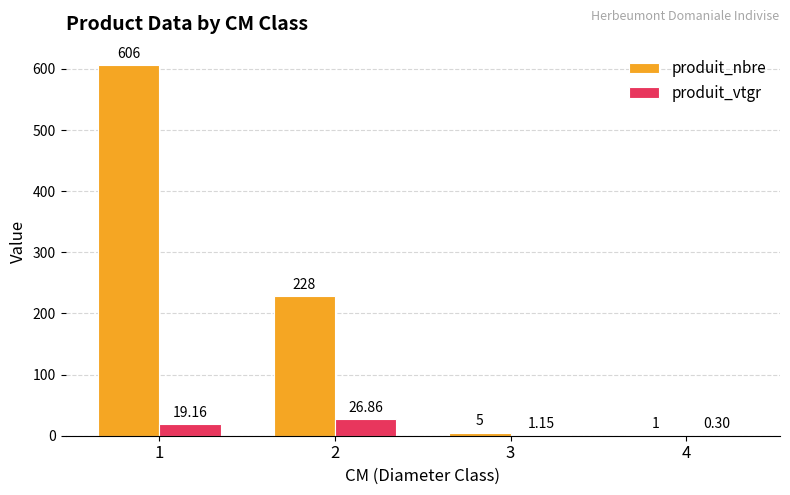

Which series changed the most between 1 and 4?

produit_nbre